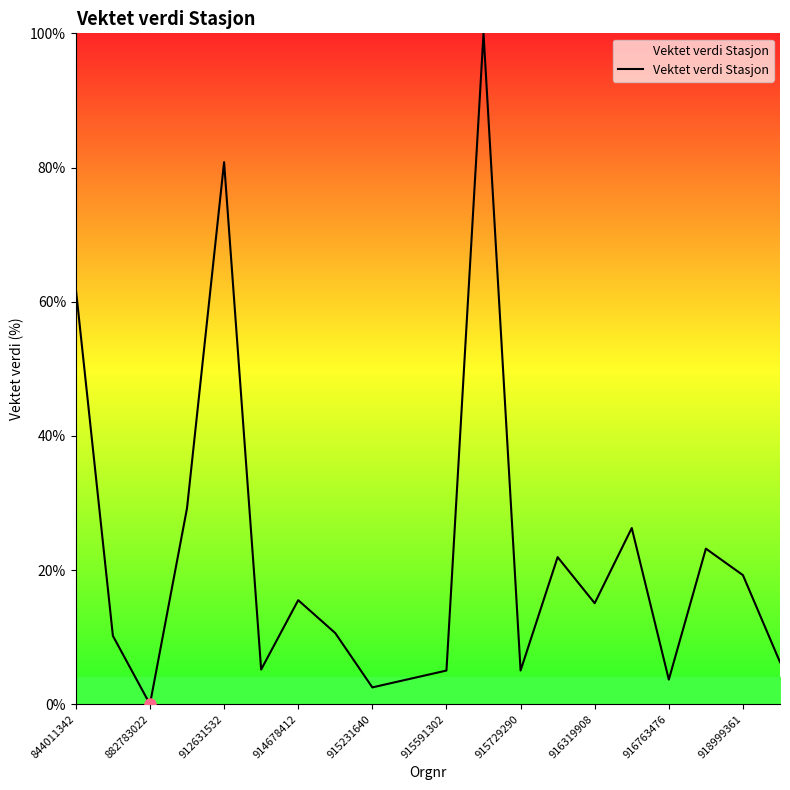

What is the maximum value shown in the chart?

100.0